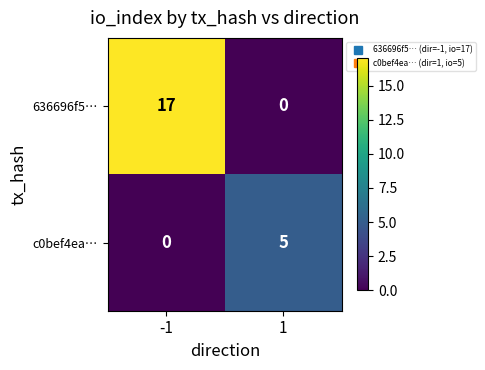

Which series has the largest total across all categories?

636696f5…